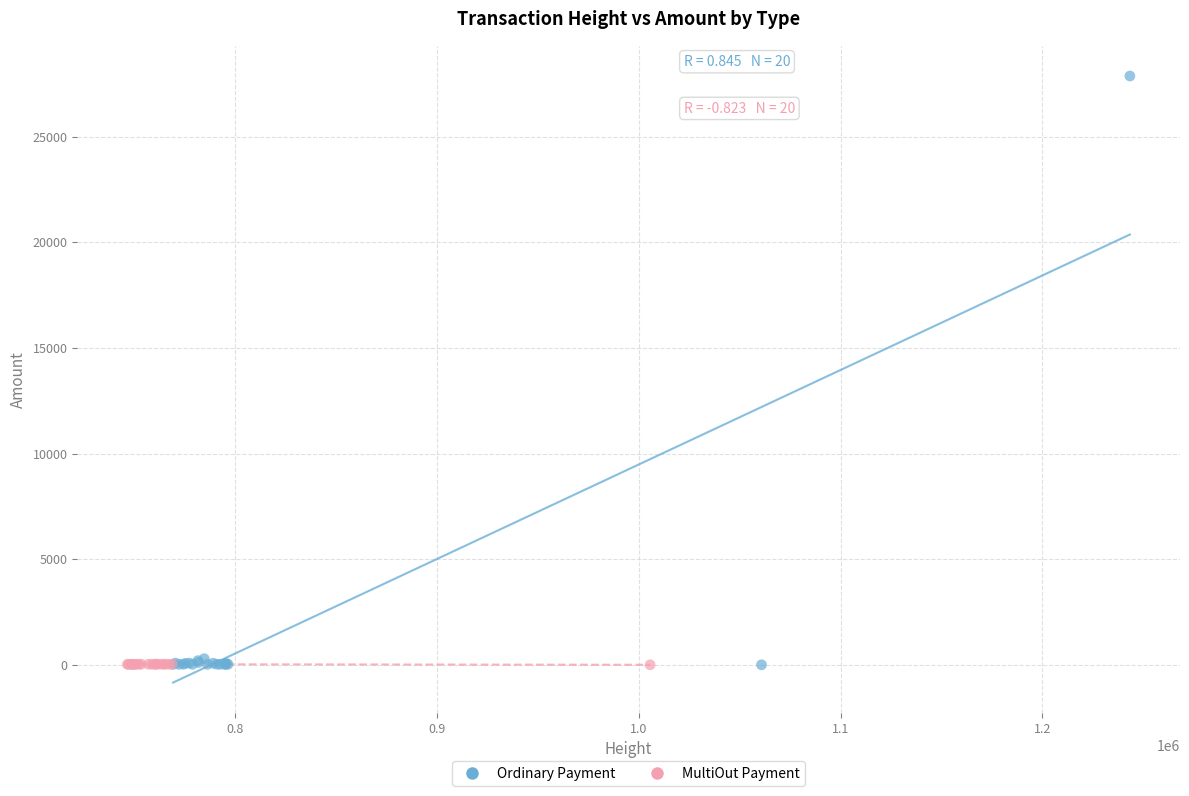

Which series reaches the maximum Y coordinate?

Ordinary Payment